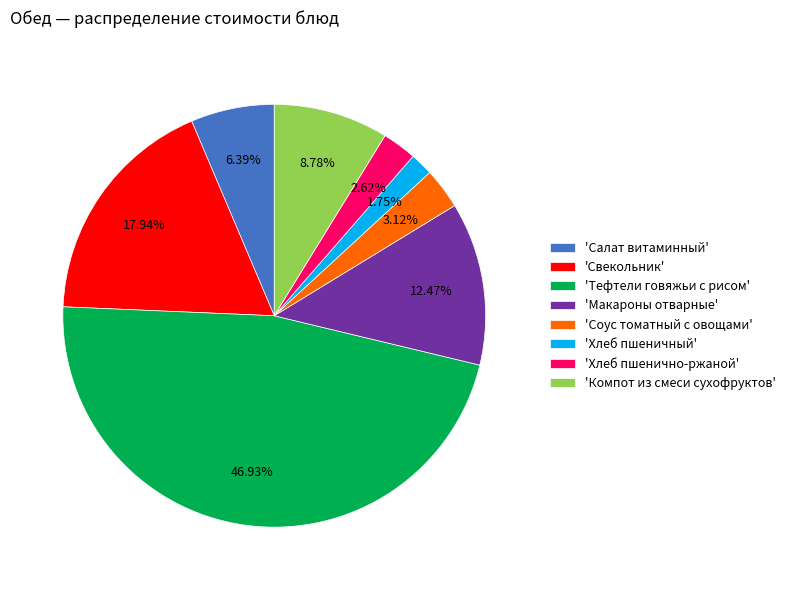

Is the sum of 'Хлеб пшенично-ржаной' and 'Макароны отварные' greater than half?

No